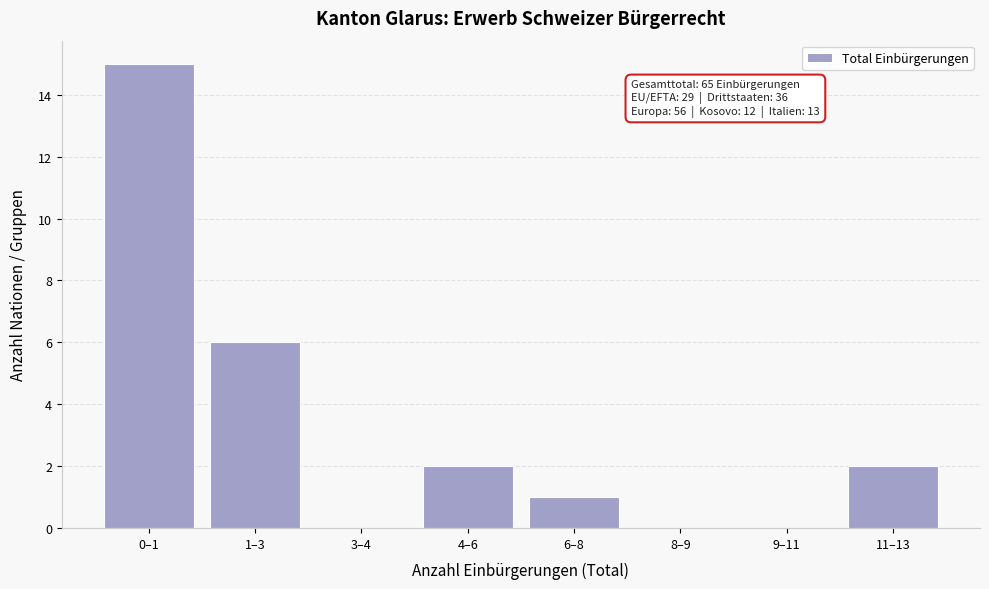

Reading left to right, list all the values displayed in this chart.

0–1=15	1–3=6	3–4=0	4–6=2	6–8=1	8–9=0	9–11=0	11–13=2